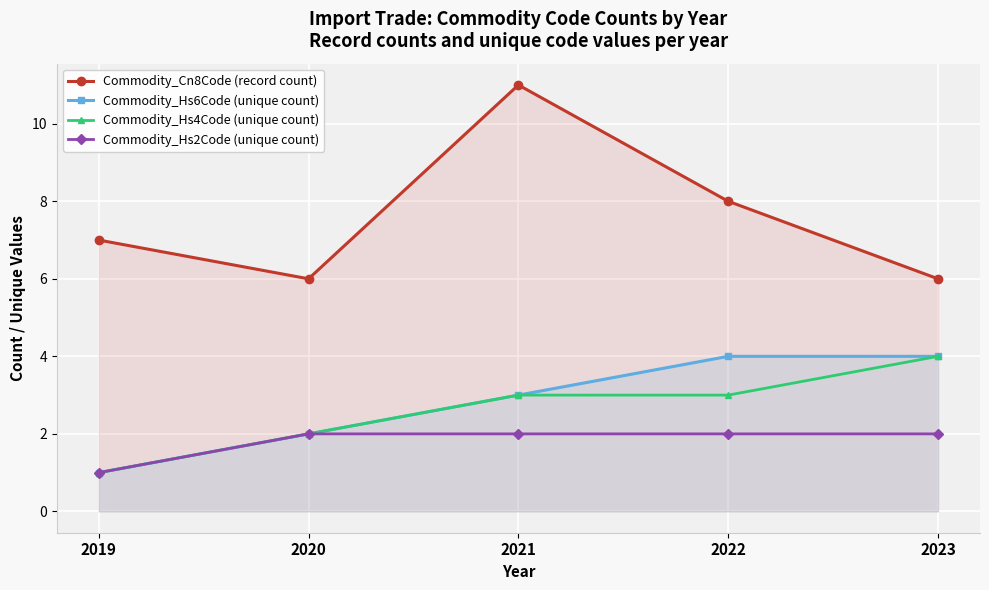

True or false: Commodity_Cn8Code (record count) and Commodity_Hs4Code (unique count) intersect in this chart.

False